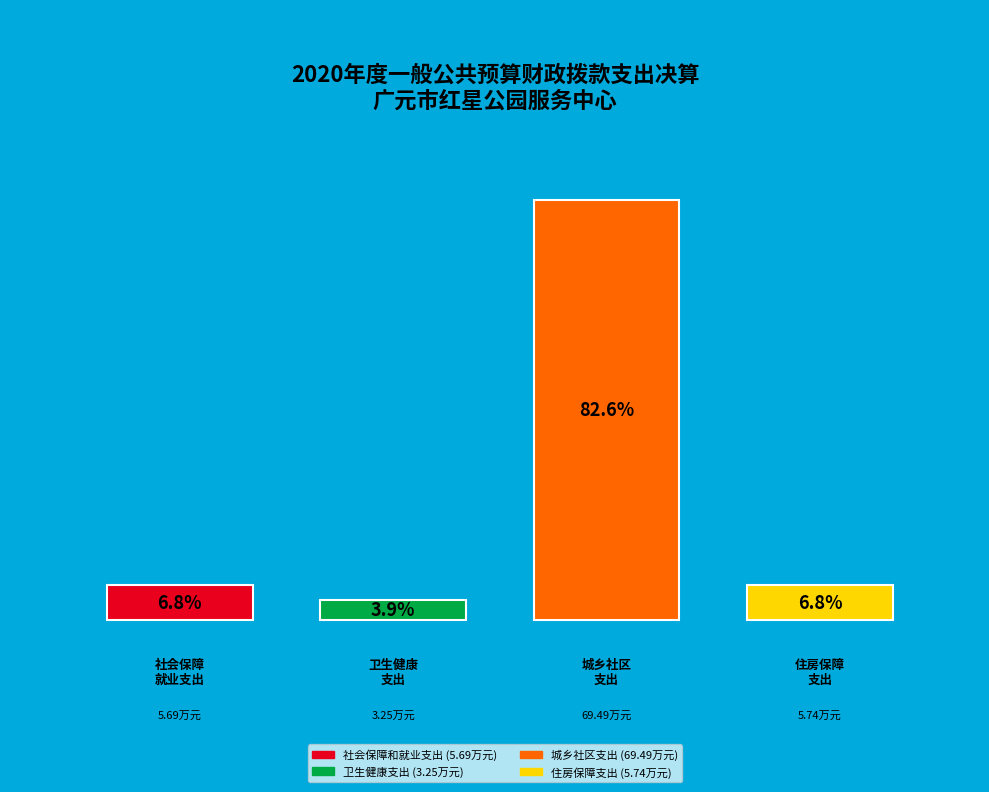

Which category has the biggest portion of the pie?

城乡社区支出